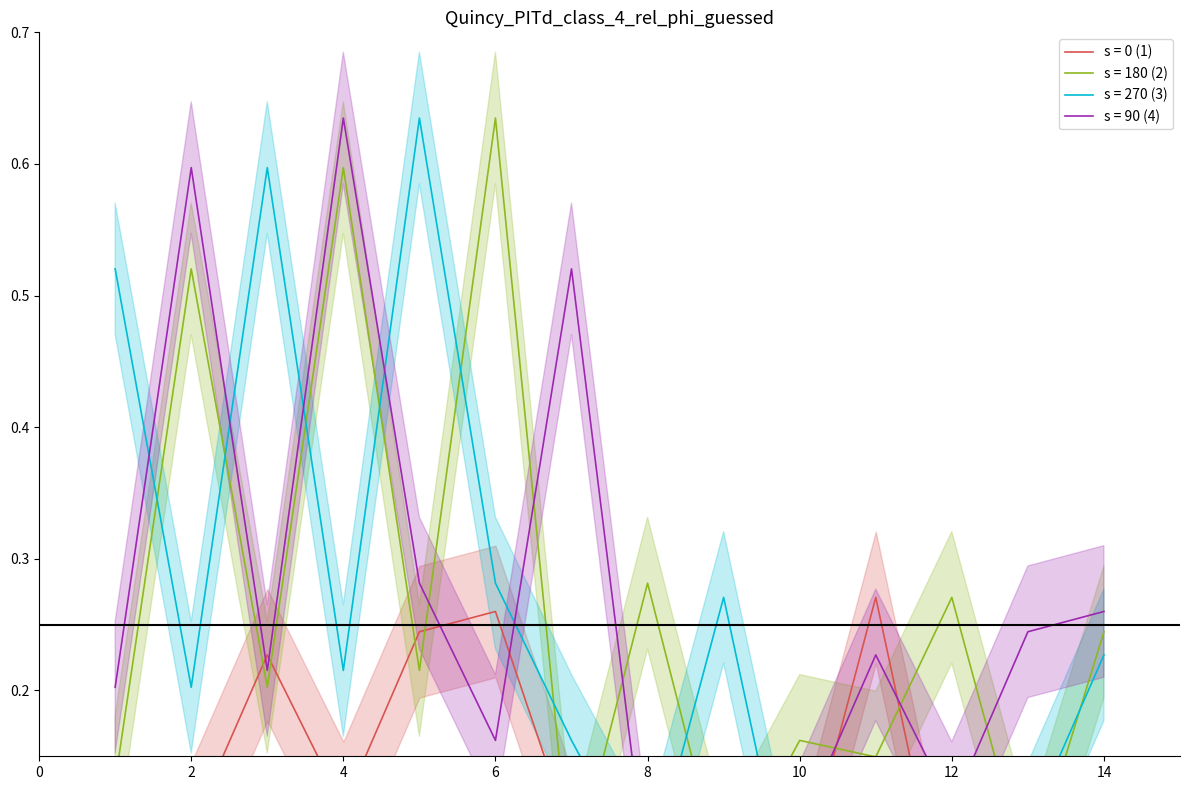

Reading right to left, extract all data points from this chart.

s = 0 (1): 14=0.0	13=0.0	12=0.0	11=0.3	10=0.1	9=0.0	8=0.1	7=0.1	6=0.3	5=0.2	4=0.1	3=0.2	2=0.1	1=0.1
s = 180 (2): 14=0.2	13=0.1	12=0.3	11=0.1	10=0.2	9=0.1	8=0.3	7=0.1	6=0.6	5=0.2	4=0.6	3=0.2	2=0.5	1=0.1
s = 270 (3): 14=0.2	13=0.1	12=0.1	11=0.1	10=0.0	9=0.3	8=0.1	7=0.2	6=0.3	5=0.6	4=0.2	3=0.6	2=0.2	1=0.5
s = 90 (4): 14=0.3	13=0.2	12=0.1	11=0.2	10=0.1	9=0.1	8=0.1	7=0.5	6=0.2	5=0.3	4=0.6	3=0.2	2=0.6	1=0.2